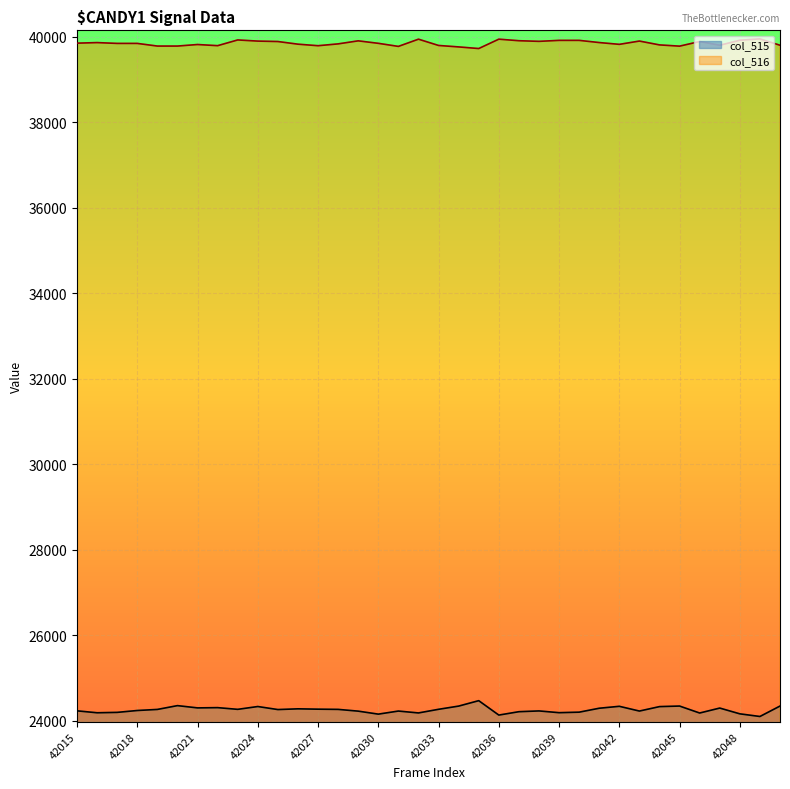

True or false: col_515 and col_516 intersect in this chart.

False